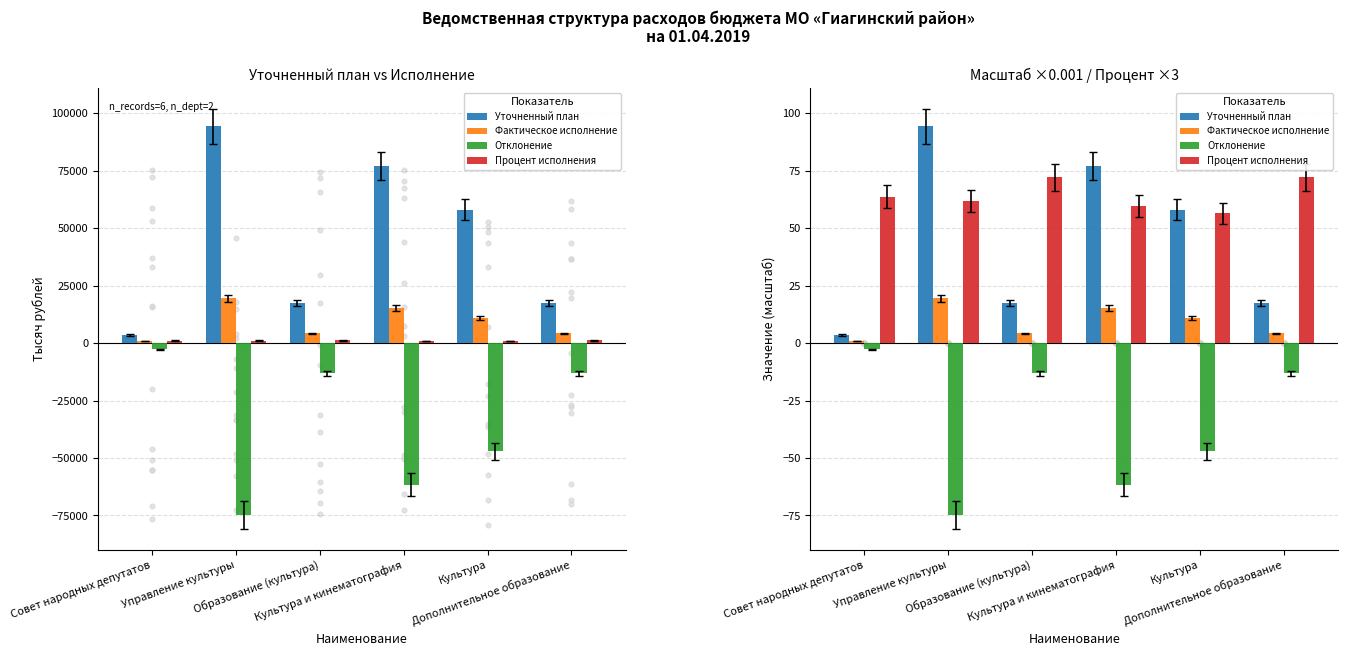

At how many categories does at least one series exceed -53?

6